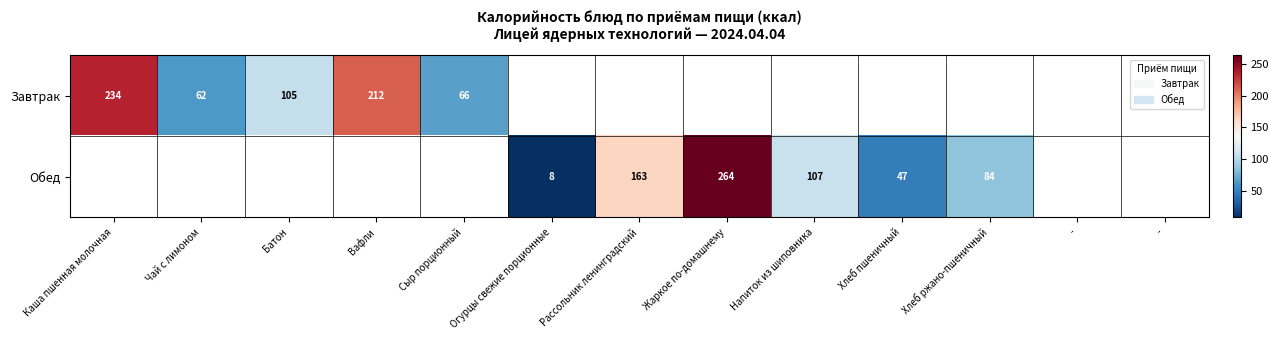

Is the value of Завтрак at Напиток из шиповника greater than the value of Обед at Вафли?

No